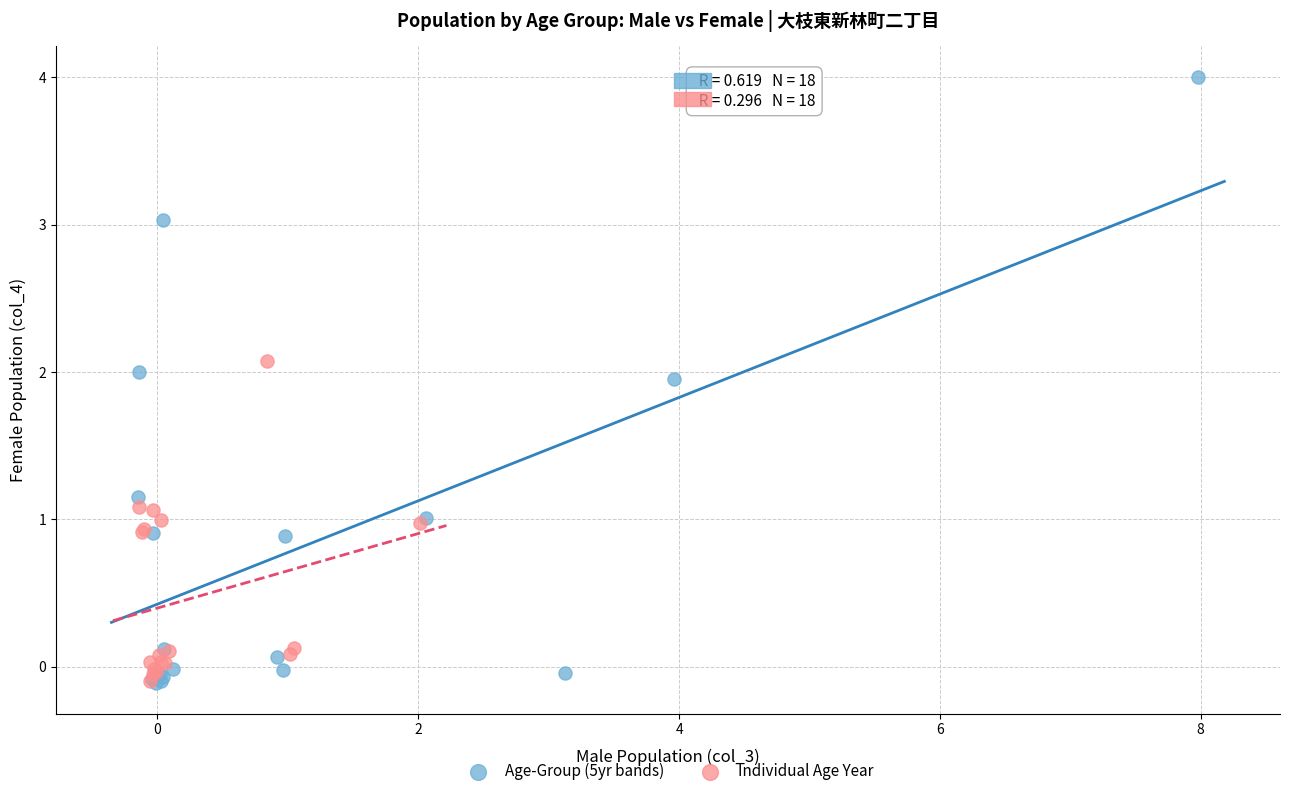

Which series has the widest spread of Y values?

Age-Group (5yr bands)